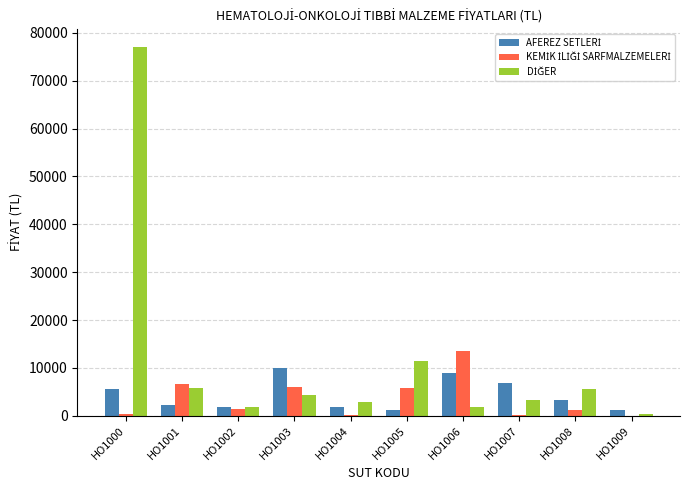

At which category is the sum across all series the highest?

HO1000